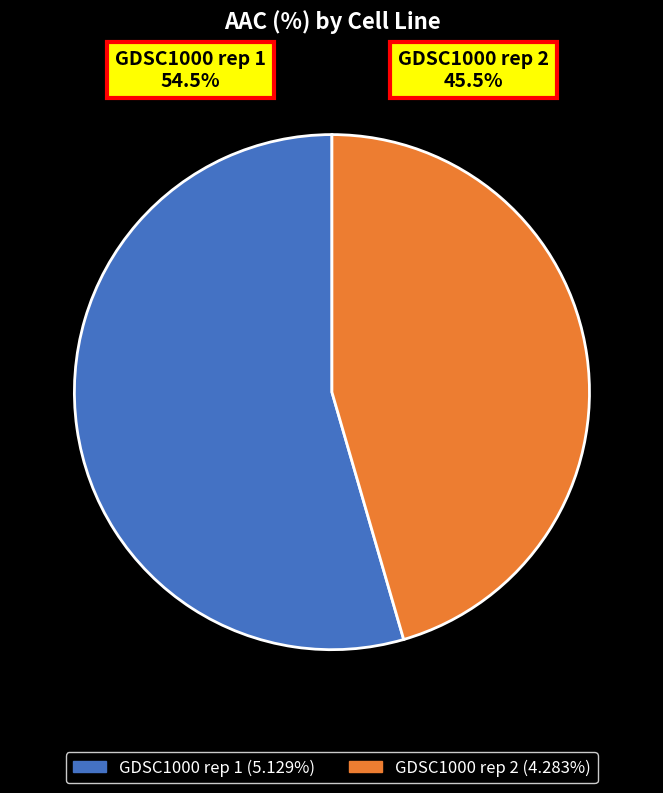

To the nearest percent, what portion does GDSC1000 rep 1 represent?

54%